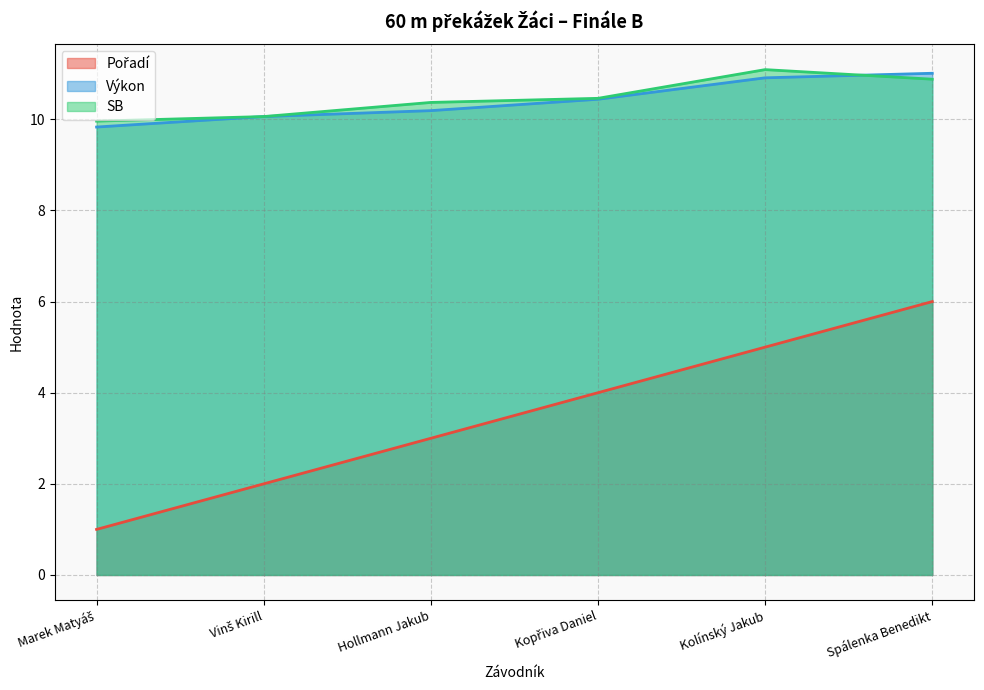

True or false: SB has a value of 2.7 at Hollmann Jakub.

False